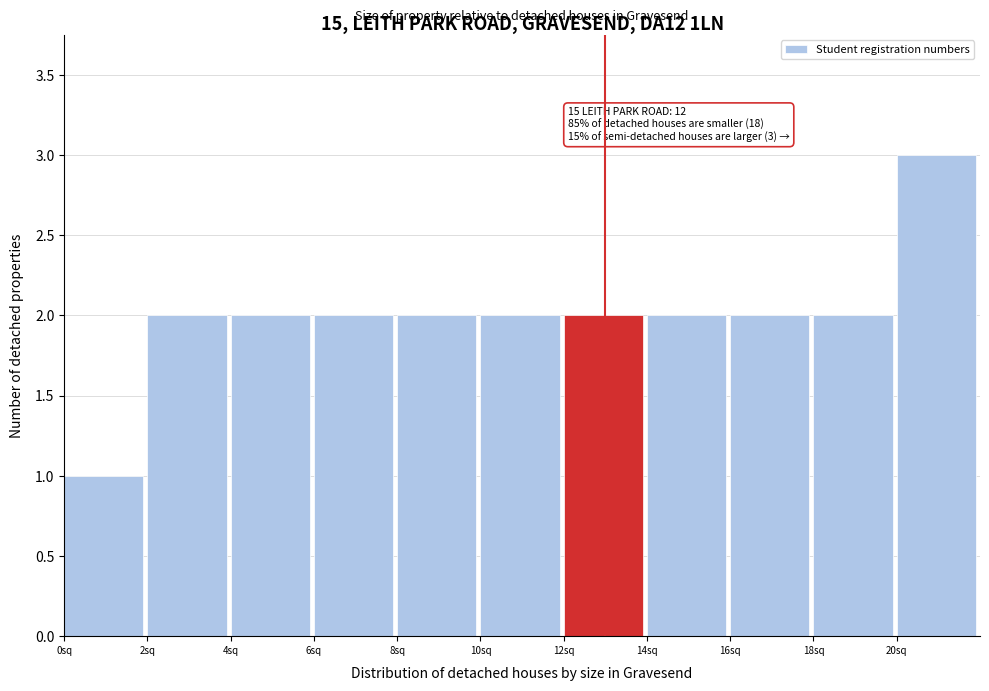

Over which range of the x-axis is the bar tallest?

20 to 22